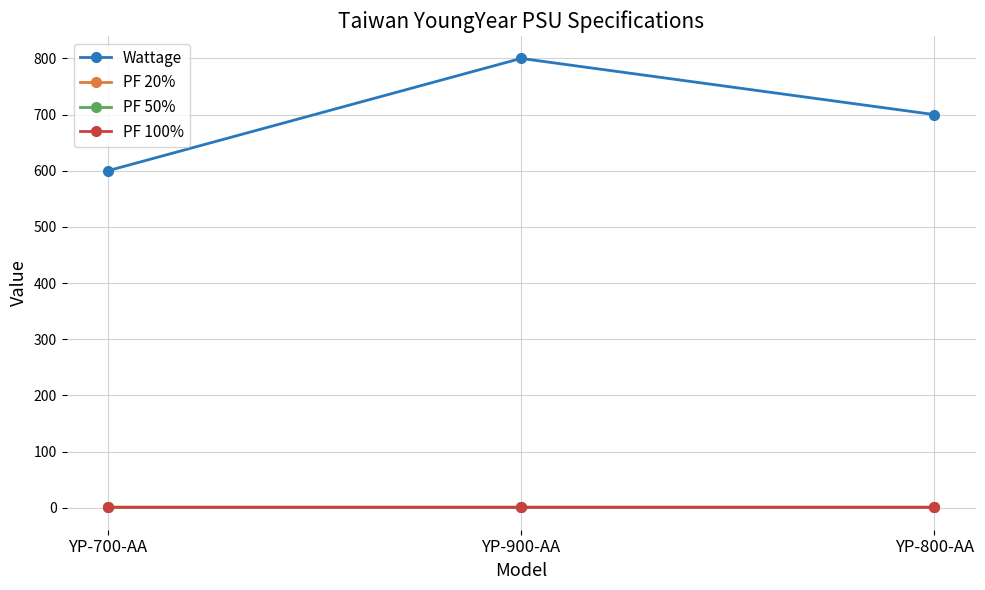

How many lines are shown in the chart?

4